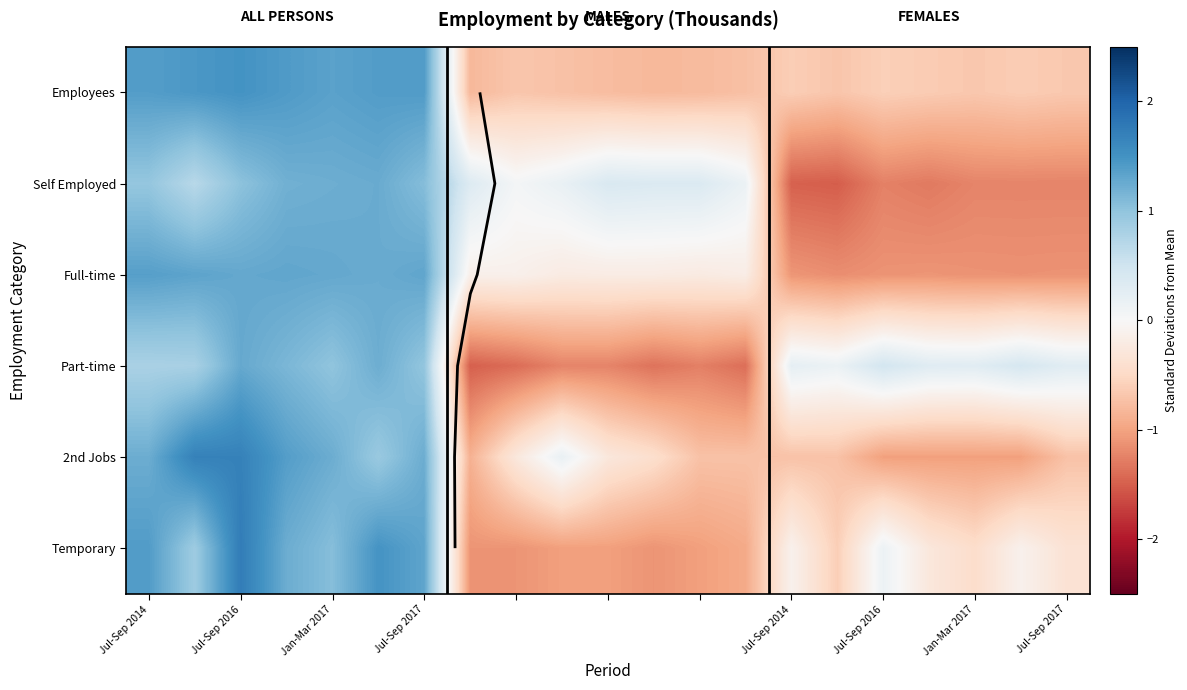

The Self Employed series shows -2.3 at Jul-Sep 2014. True or false?

False